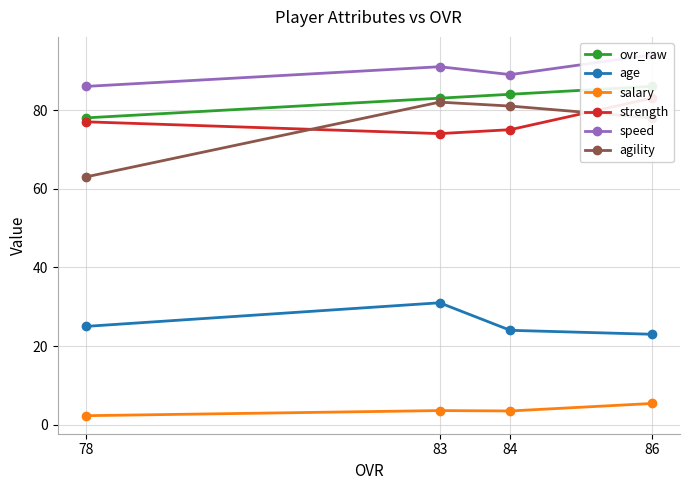

True or false: age and speed intersect in this chart.

False